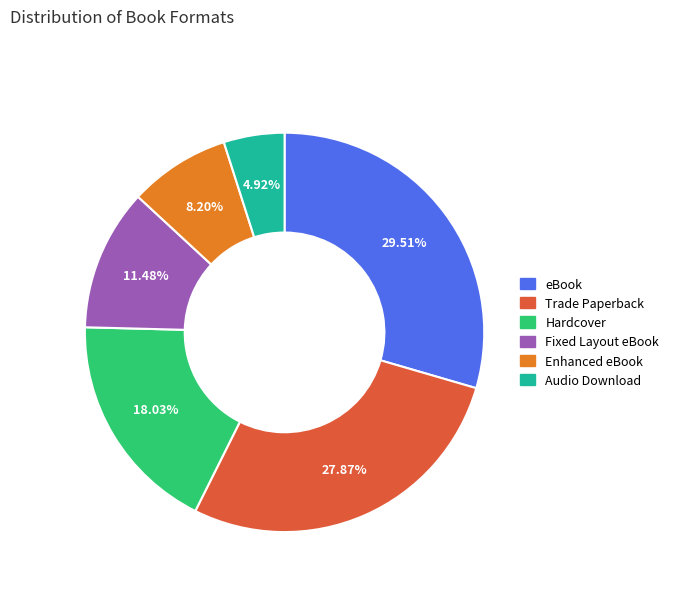

Which category has the biggest portion of the pie?

eBook